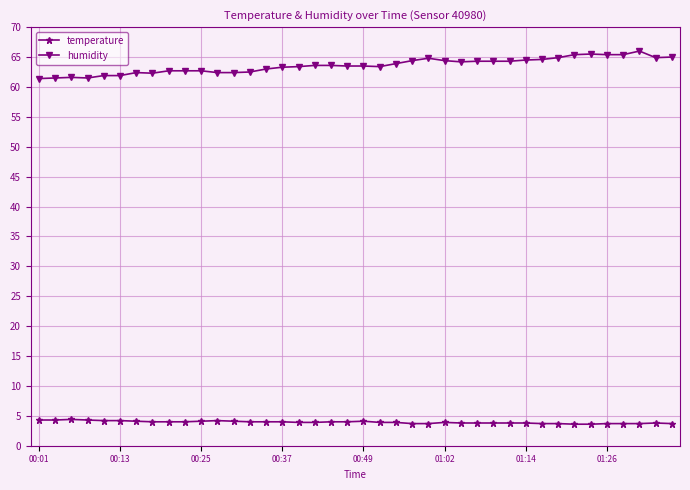

True or false: humidity and temperature cross at least once.

False